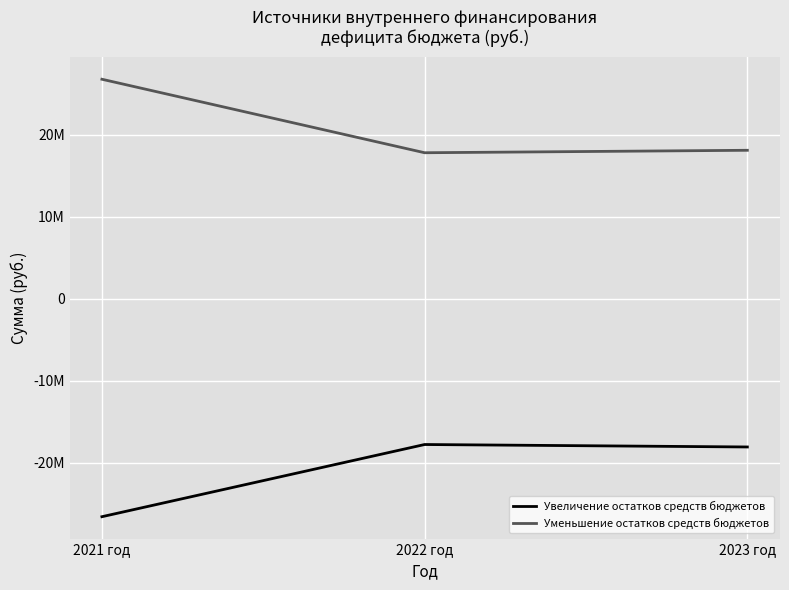

List the series in order of their overall mean, lowest first.

Увеличение остатков средств бюджетов, Уменьшение остатков средств бюджетов